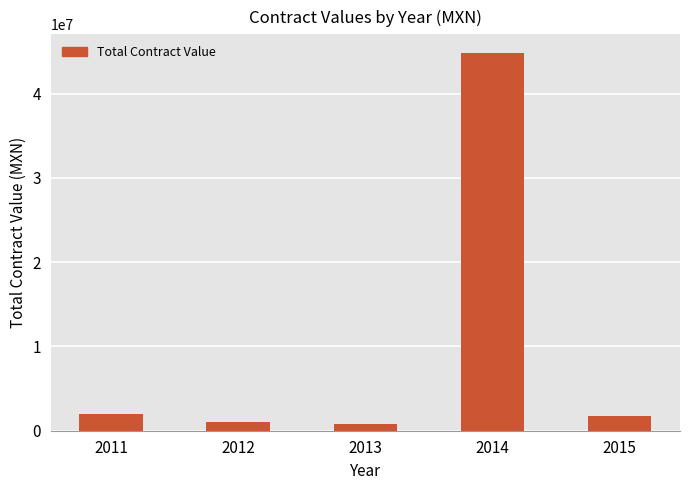

Approximately how many times larger is the value at 2014 compared to 2012?

44.3